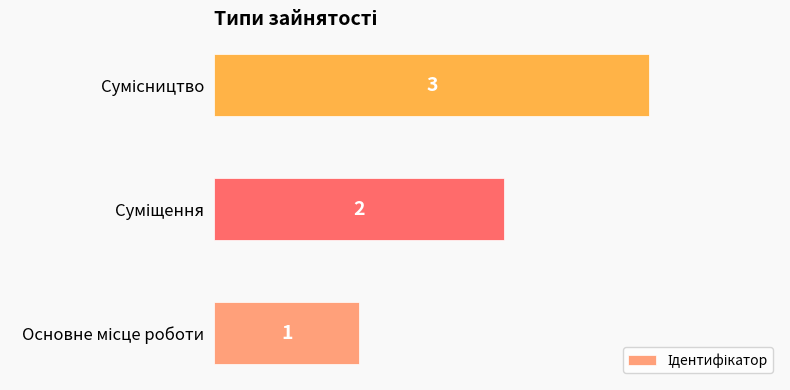

Count the values in the range 1 to 3.

3